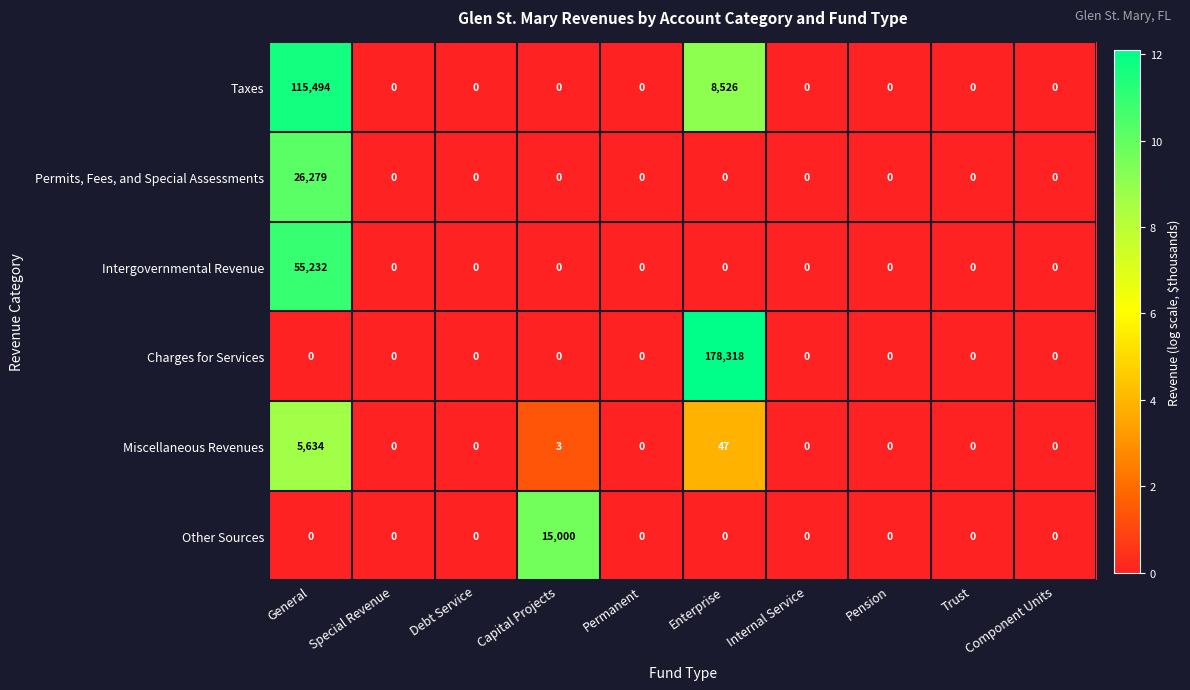

What is the total value across all series at General?

202639